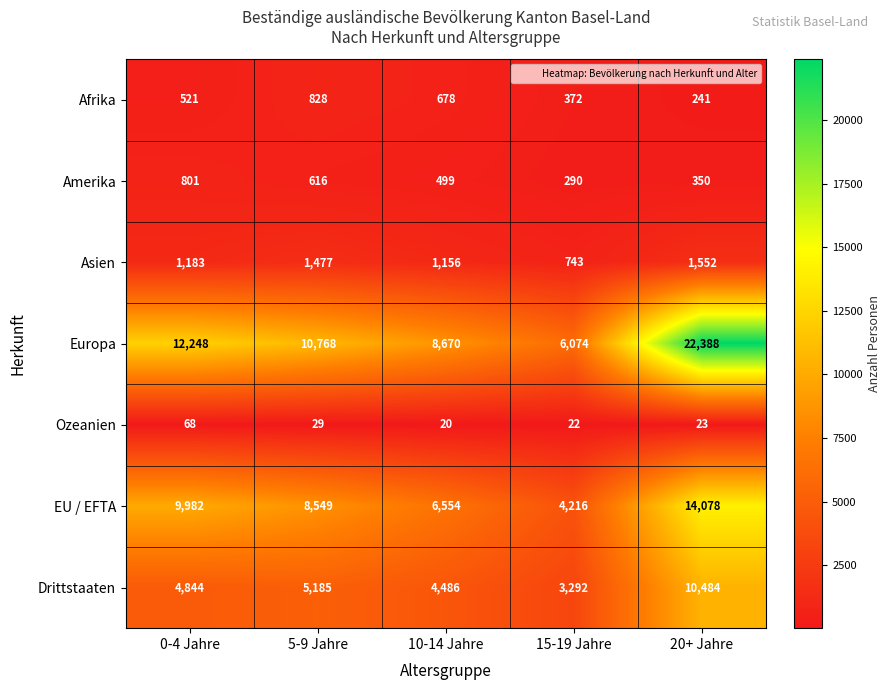

Where does the Europa series first go above 10768?

0-4 Jahre